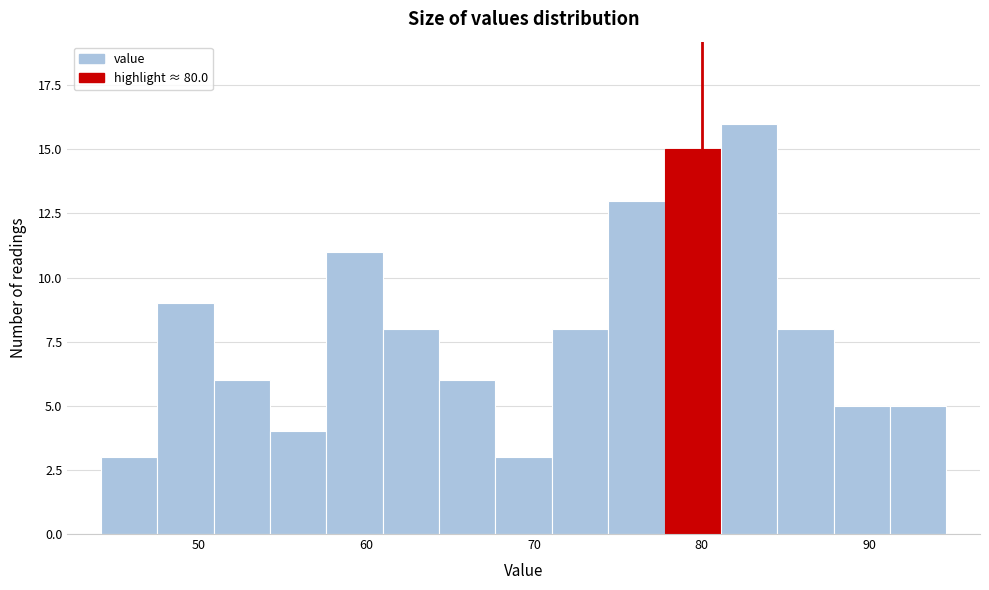

Read against the x-axis, roughly where is the centre of the tallest bar?

83